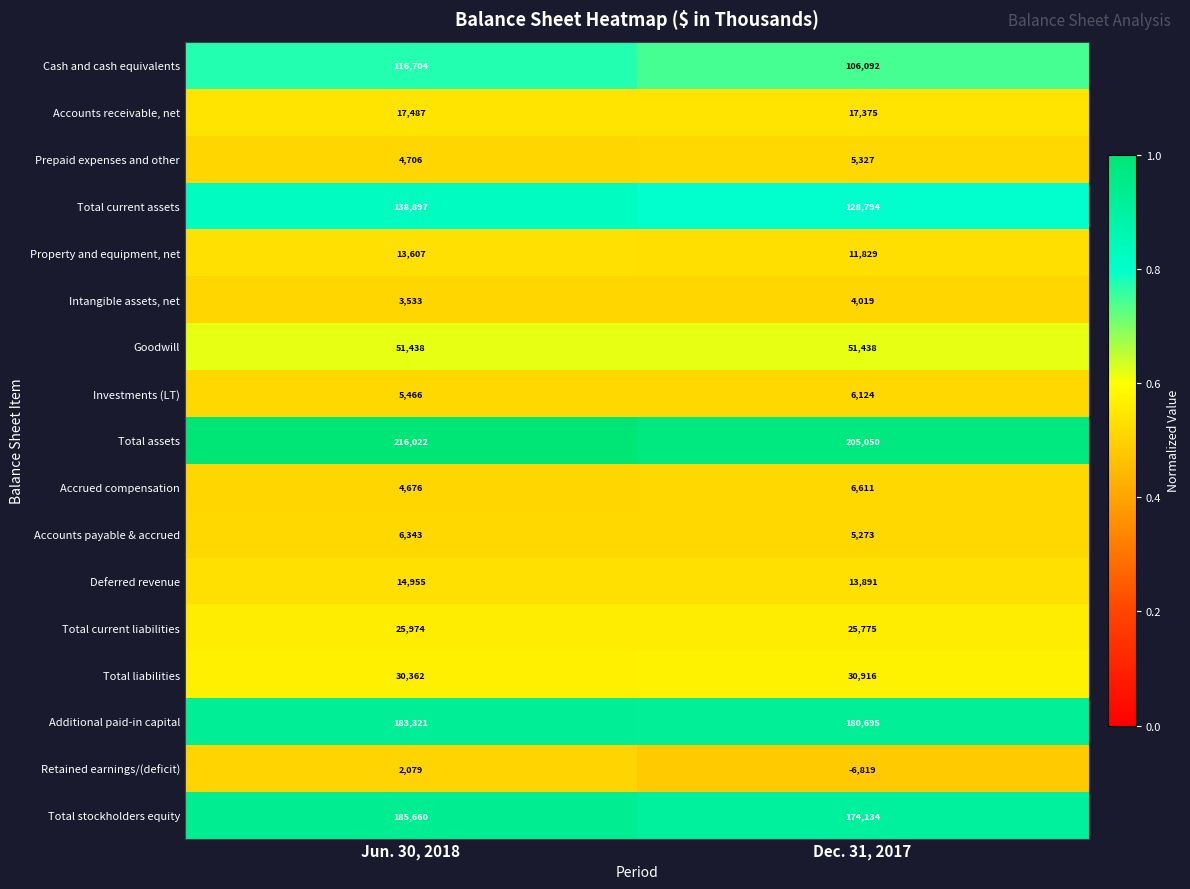

What is the total value across all series at Jun. 30, 2018?

1021230